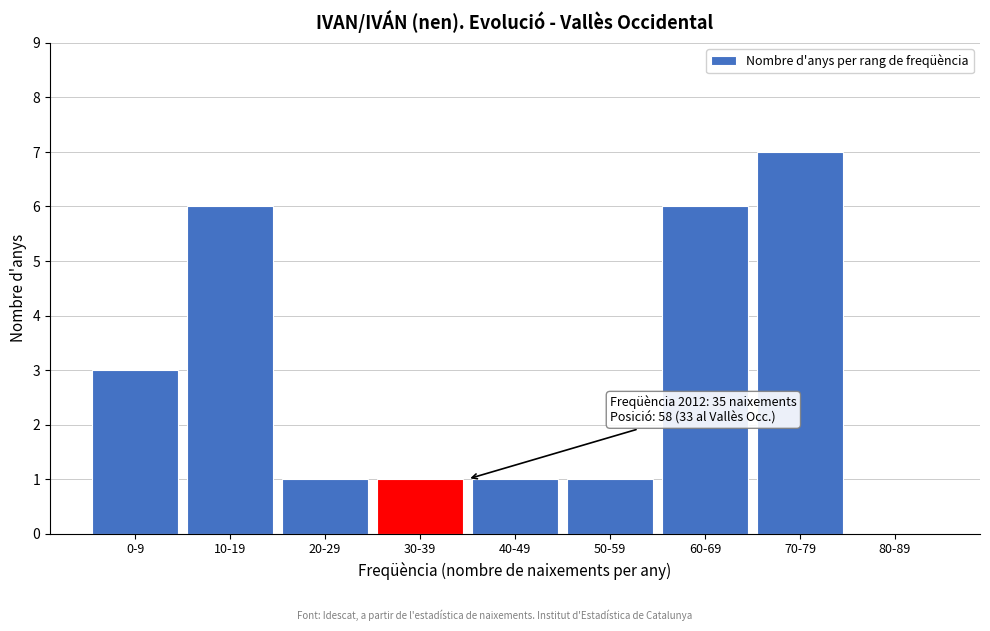

Reading left to right, transcribe all the data shown in this chart.

0-9=3	10-19=6	20-29=1	30-39=1	40-49=1	50-59=1	60-69=6	70-79=7	80-89=0